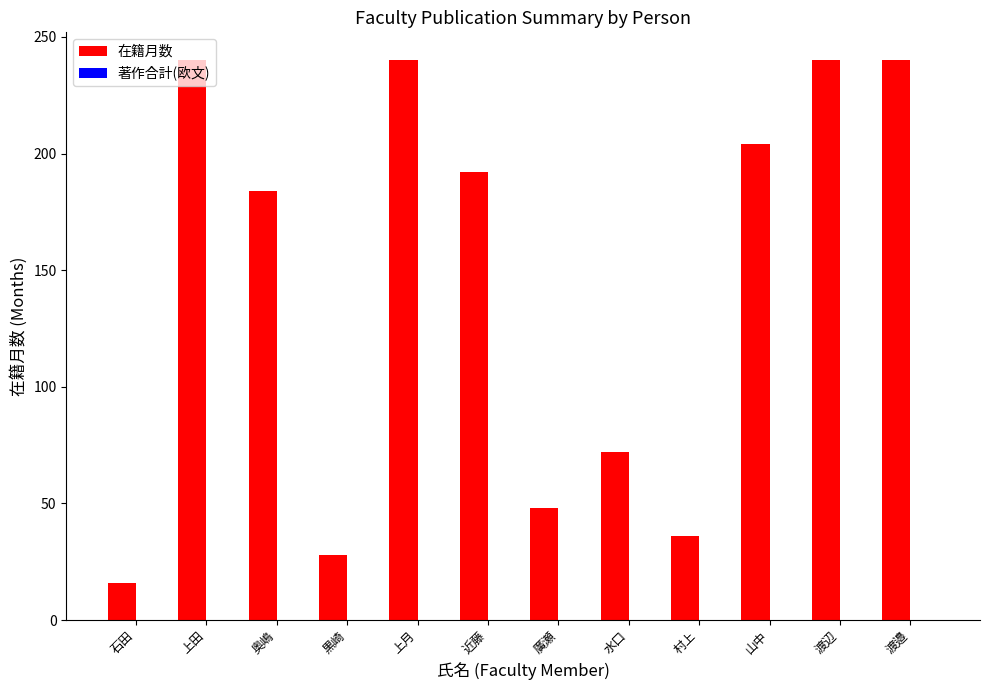

Which has a higher value, 山中 or 黒崎?

山中